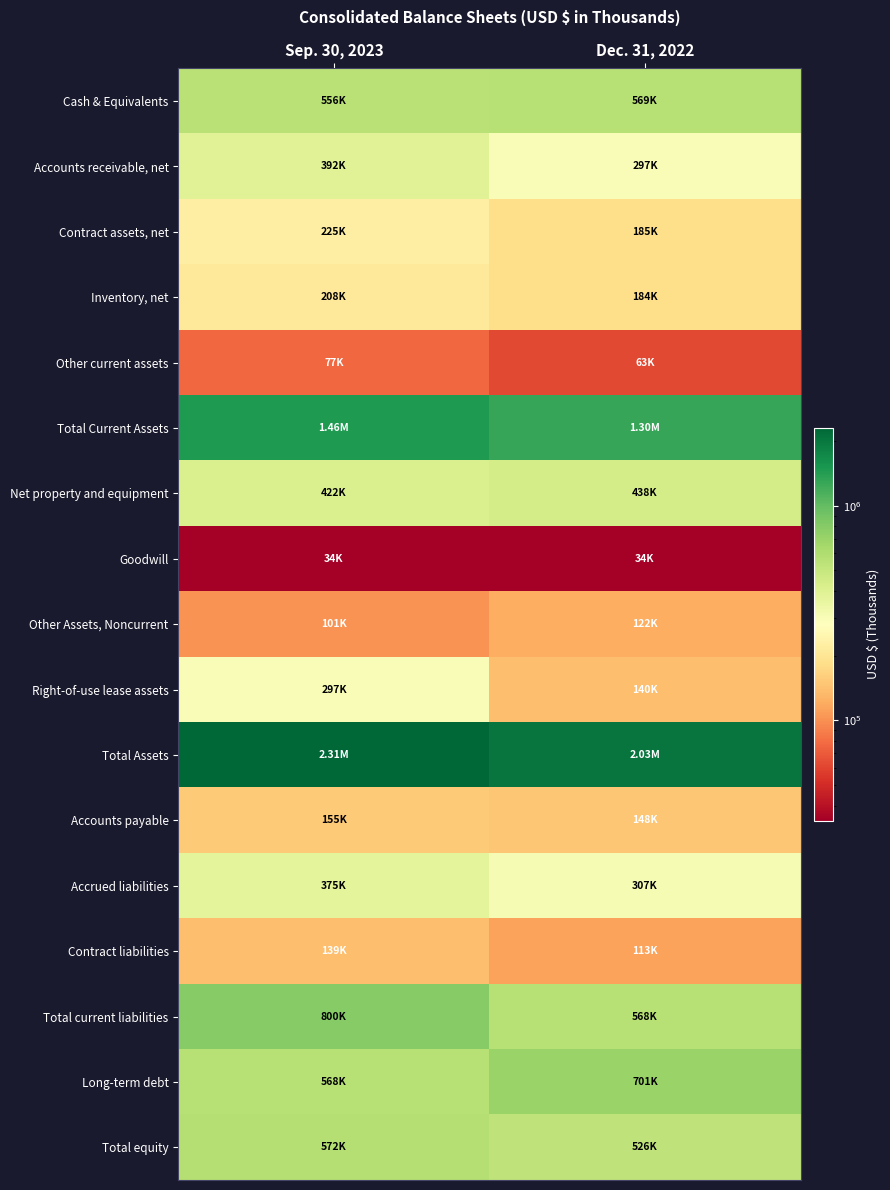

Reading left to right, list all the values displayed in this chart.

Cash & Equivalents: Sep. 30, 2023=556427	Dec. 31, 2022=568745
Accounts receivable, net: Sep. 30, 2023=391745	Dec. 31, 2022=296554
Contract assets, net: Sep. 30, 2023=224894	Dec. 31, 2022=184847
Inventory, net: Sep. 30, 2023=208200	Dec. 31, 2022=184375
Other current assets: Sep. 30, 2023=77324	Dec. 31, 2022=62539
Total Current Assets: Sep. 30, 2023=1458590	Dec. 31, 2022=1297060
Net property and equipment: Sep. 30, 2023=421820	Dec. 31, 2022=438449
Goodwill: Sep. 30, 2023=34020	Dec. 31, 2022=34339
Other Assets, Noncurrent: Sep. 30, 2023=100991	Dec. 31, 2022=122224
Right-of-use lease assets: Sep. 30, 2023=297028	Dec. 31, 2022=139611
Total Assets: Sep. 30, 2023=2312449	Dec. 31, 2022=2031683
Accounts payable: Sep. 30, 2023=154797	Dec. 31, 2022=148018
Accrued liabilities: Sep. 30, 2023=374773	Dec. 31, 2022=307446
Contract liabilities: Sep. 30, 2023=139274	Dec. 31, 2022=112950
Total current liabilities: Sep. 30, 2023=800474	Dec. 31, 2022=568414
Long-term debt: Sep. 30, 2023=568471	Dec. 31, 2022=700973
Total equity: Sep. 30, 2023=572335	Dec. 31, 2022=525804